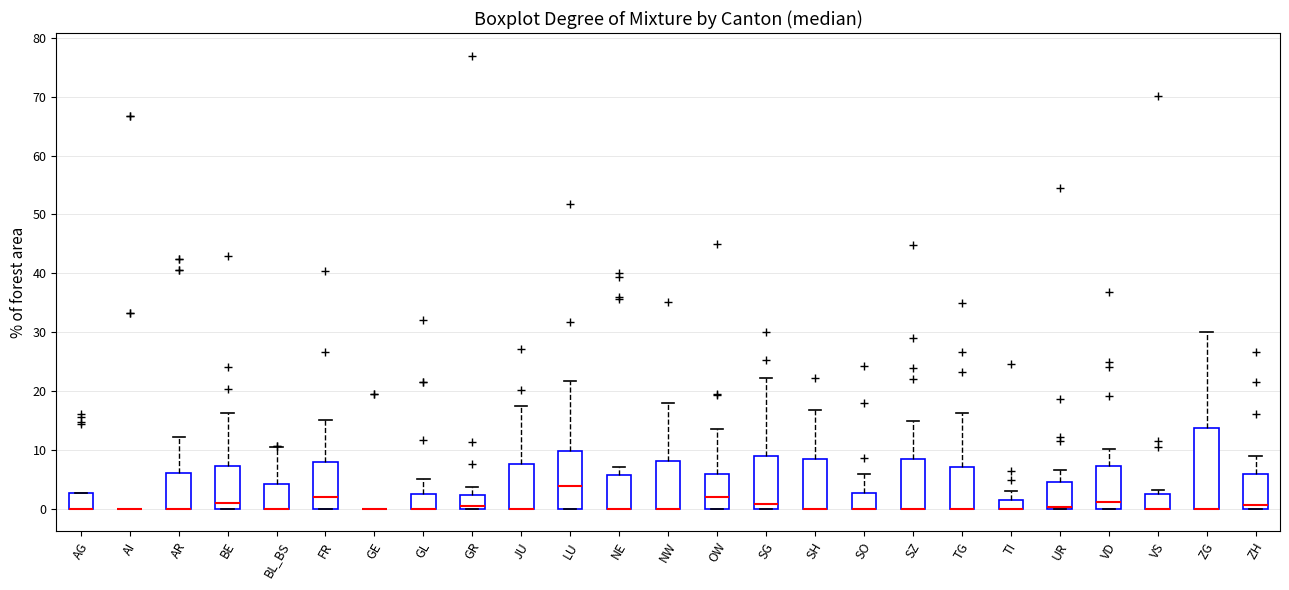

Which box is the tallest, from its lower edge to its upper edge?

ZG